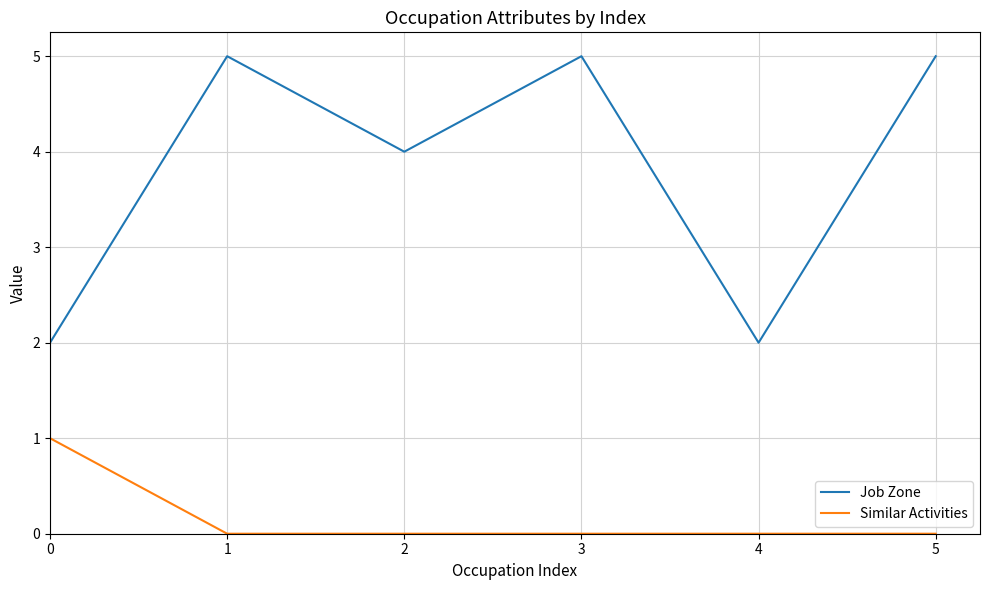

Read the Job Zone value at 3.

5